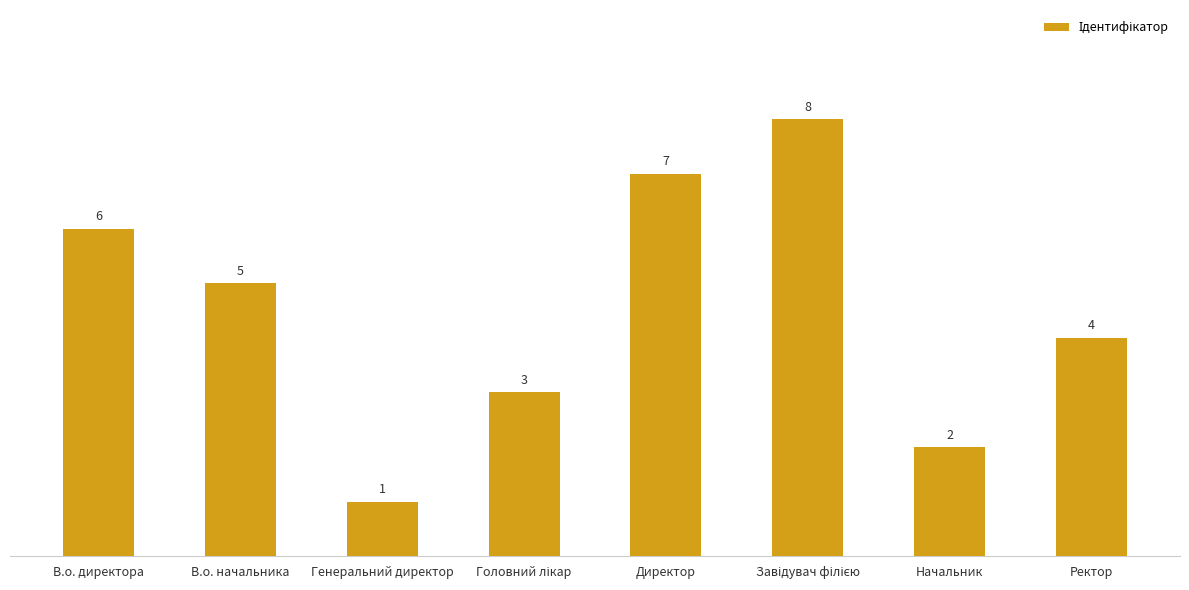

What value does the data have at Генеральний директор?

1